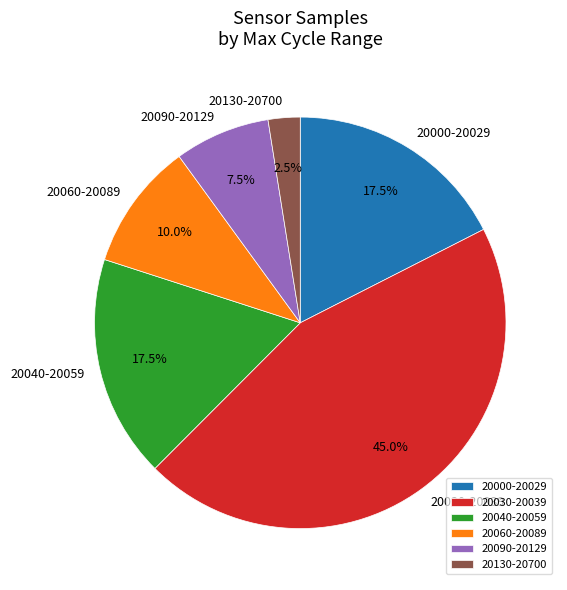

Which has a higher value, 20030-20039 or 20060-20089?

20030-20039